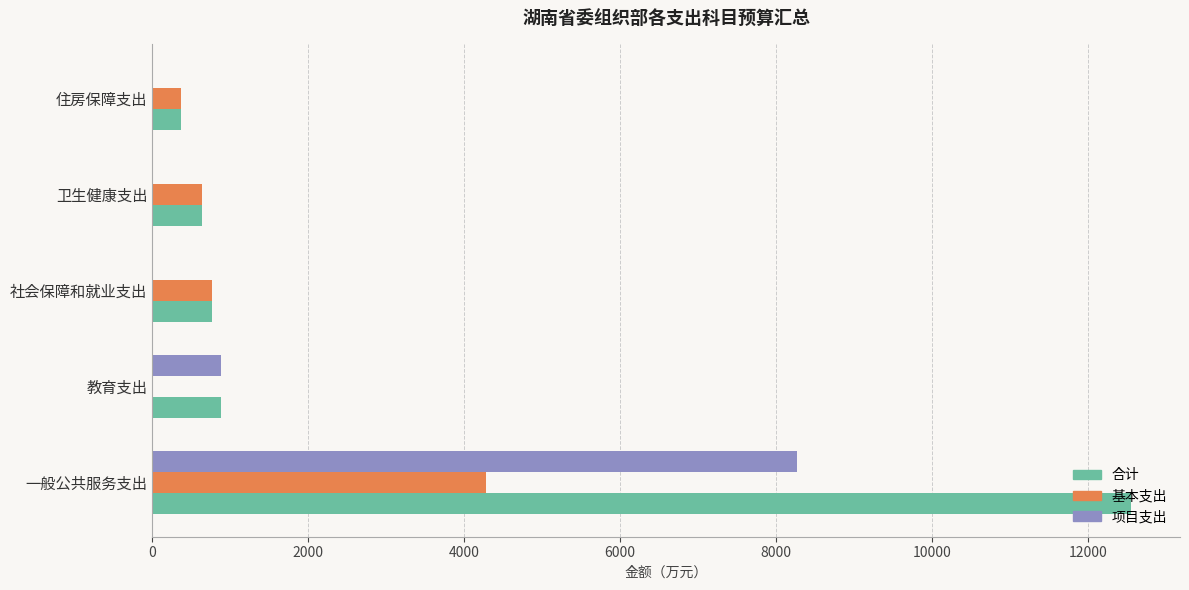

At which category does the chart reach its peak across all series?

一般公共服务支出